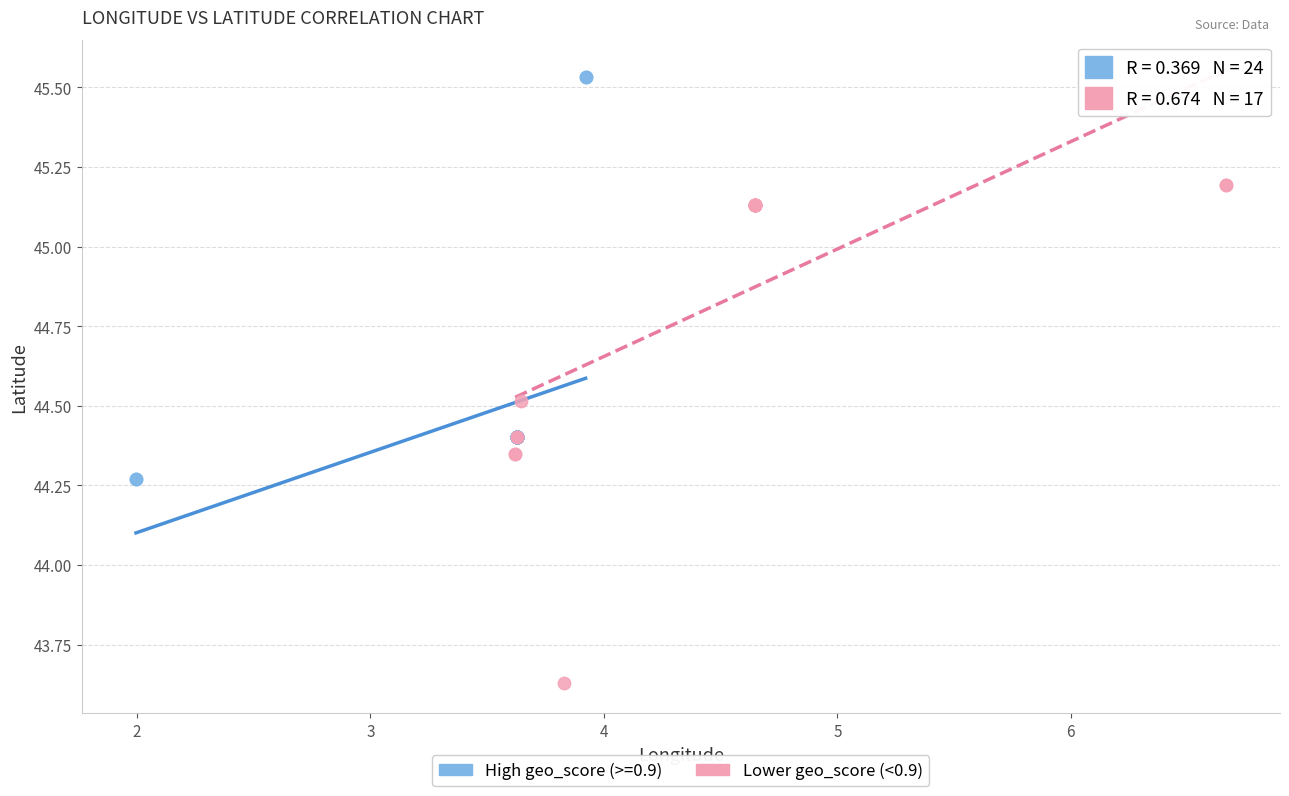

Which series reaches the minimum Y coordinate?

Lower geo_score (<0.9)